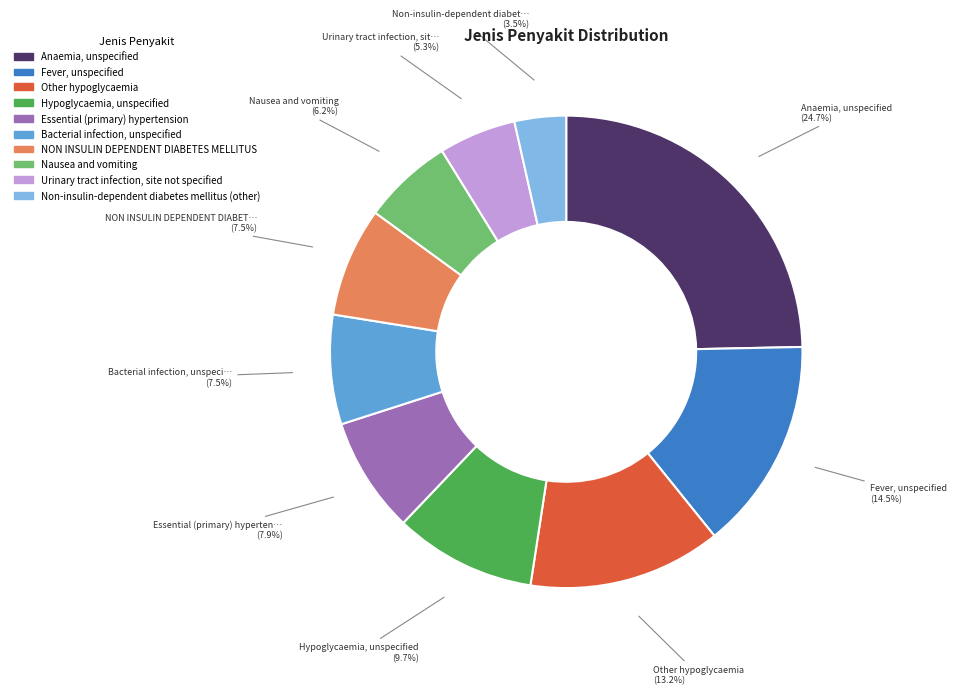

Is the sum of Non-insulin-dependent diabetes mellitus (other) and Nausea and vomiting greater than half?

No